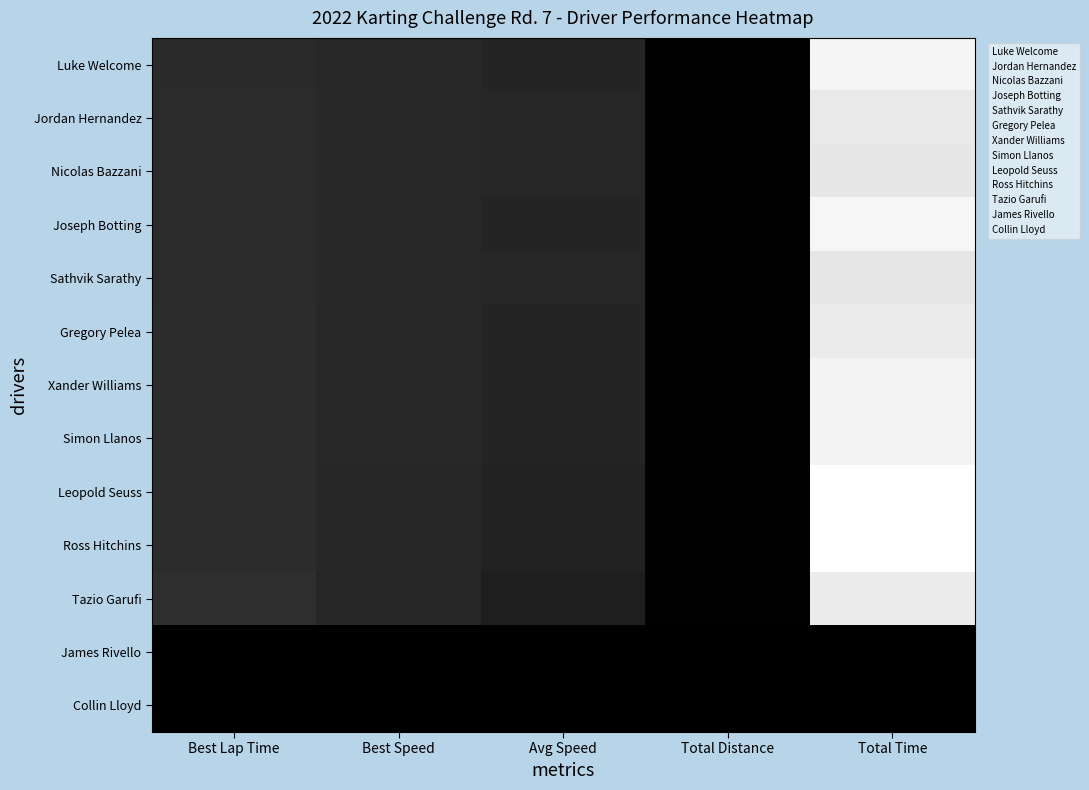

At which category does the chart reach its minimum across all series?

Best Lap Time